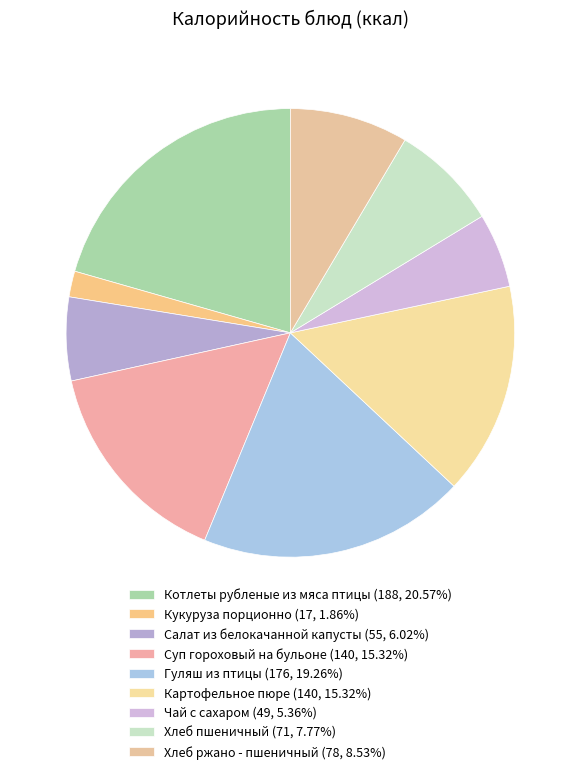

Which slice is the smallest?

Кукуруза порционно